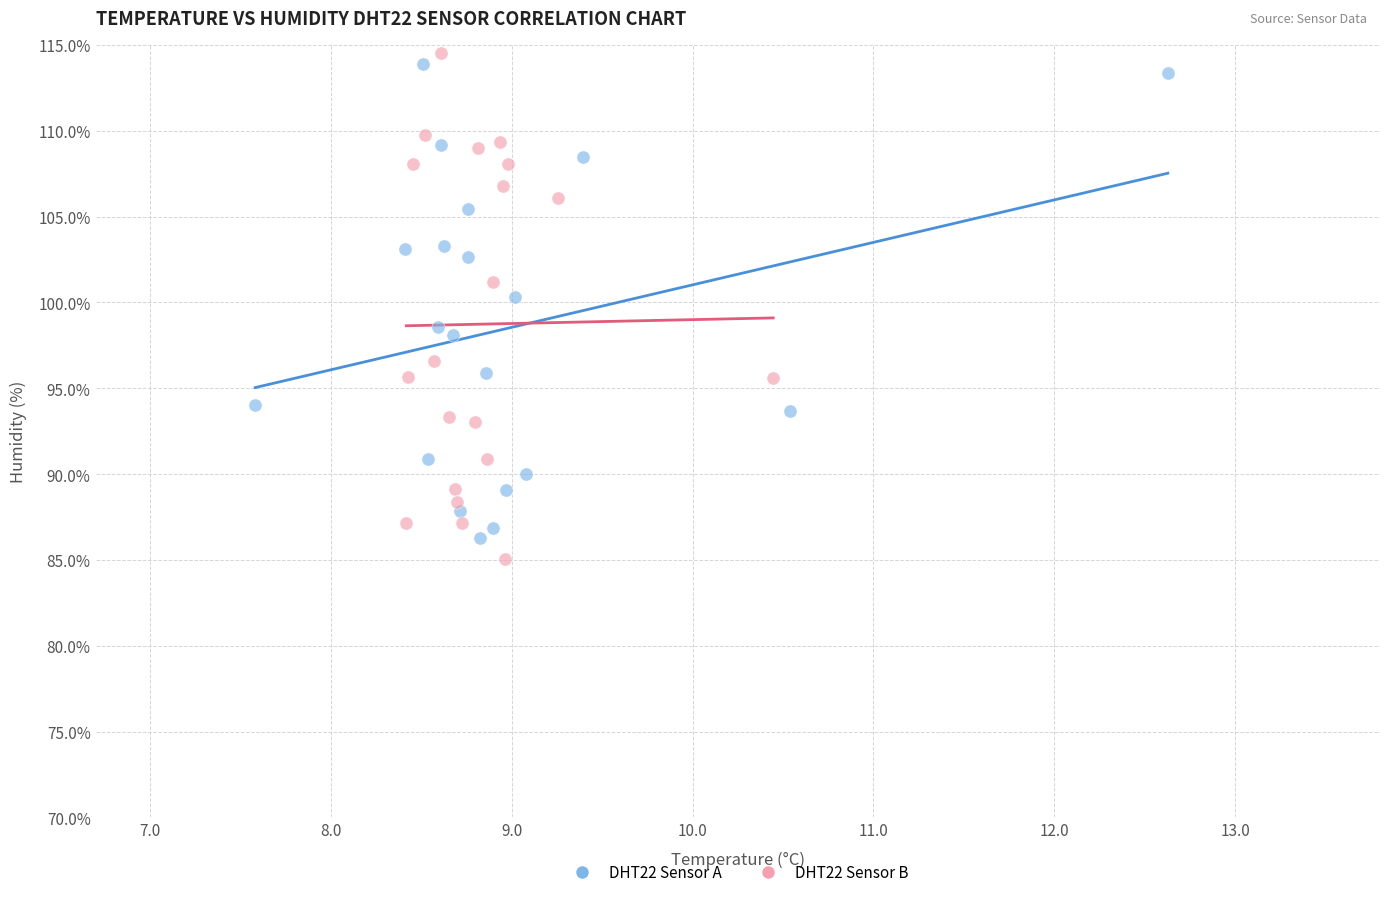

Which series reaches the minimum Y coordinate?

DHT22 Sensor B